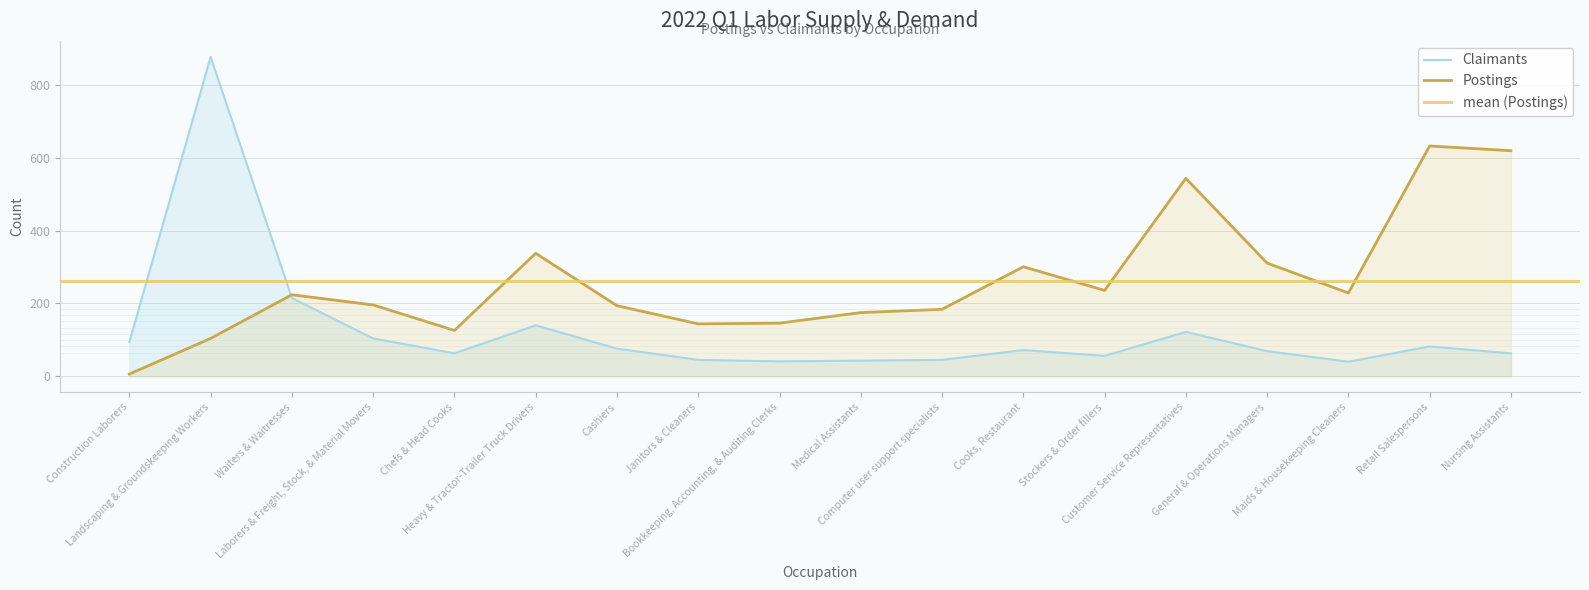

At which label does Postings first exceed 224?

Heavy & Tractor-Trailer Truck Drivers